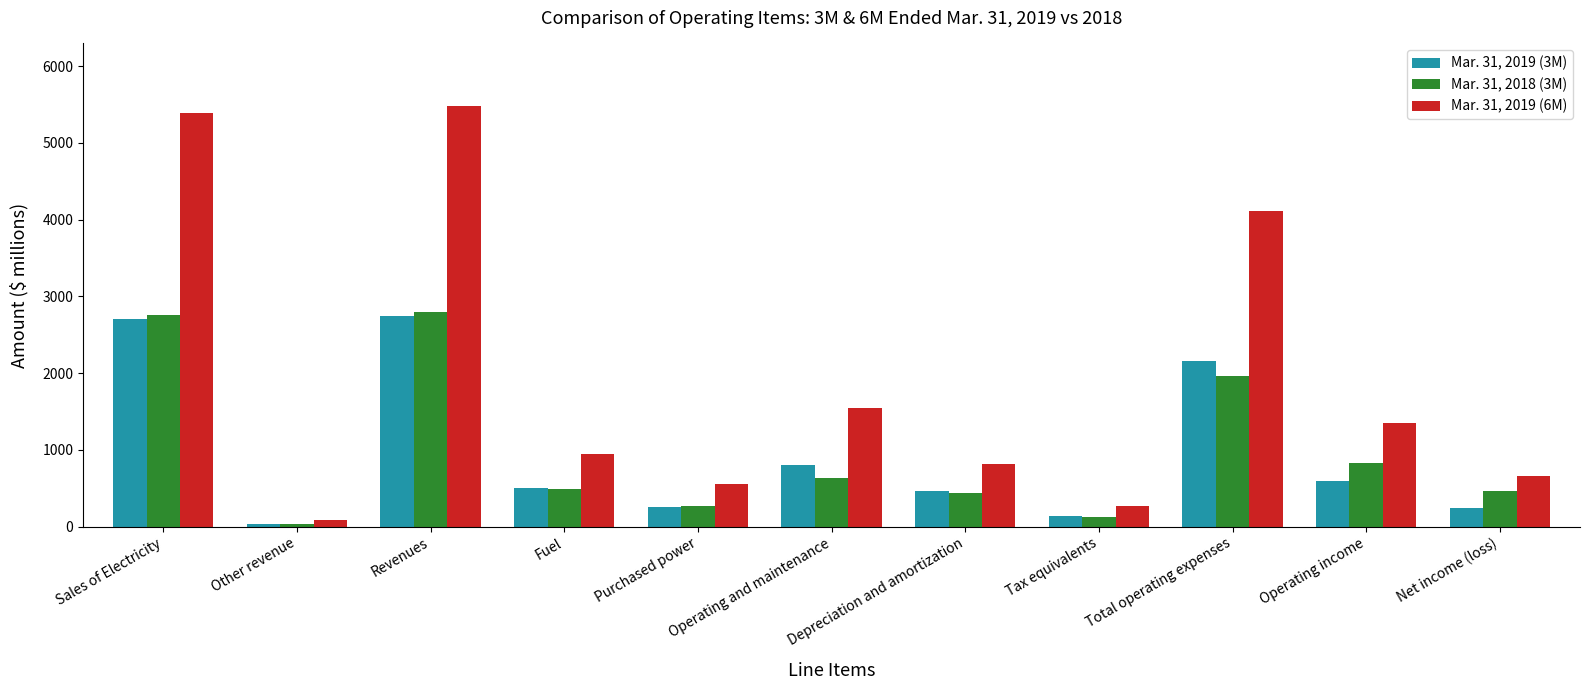

What is the greatest value displayed?

5475